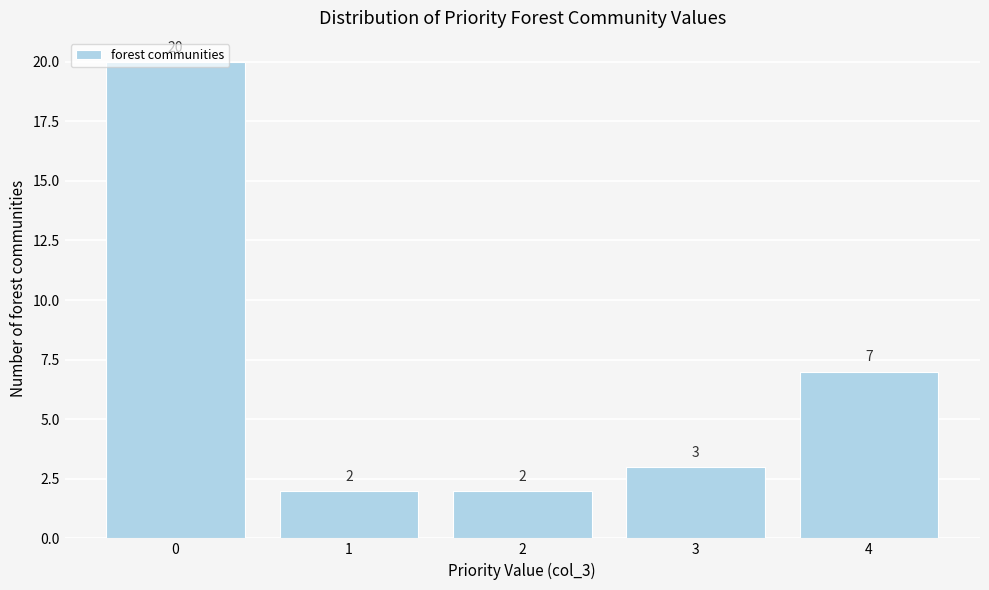

Reading left to right, transcribe this chart: for each bar, give the range it covers on the x-axis and its height.

-0.5 to 0.5: 20
0.5 to 1.5: 2
1.5 to 2.5: 2
2.5 to 3.5: 3
3.5 to 4.5: 7